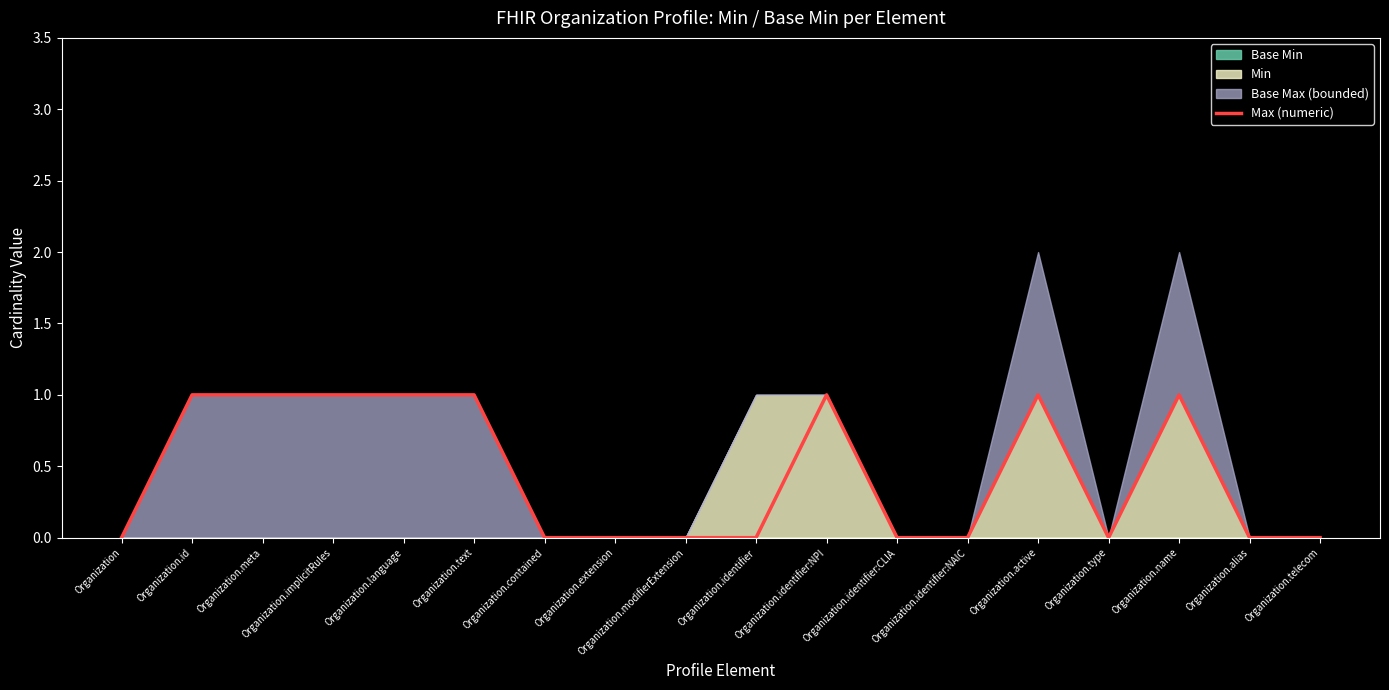

Where is the first local maximum?

Organization.identifier:NPI